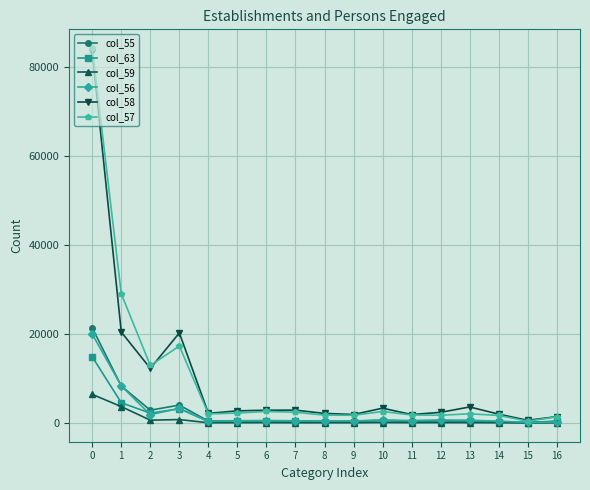

What is the difference between the maximum and minimum values in the col_57 series?

83897